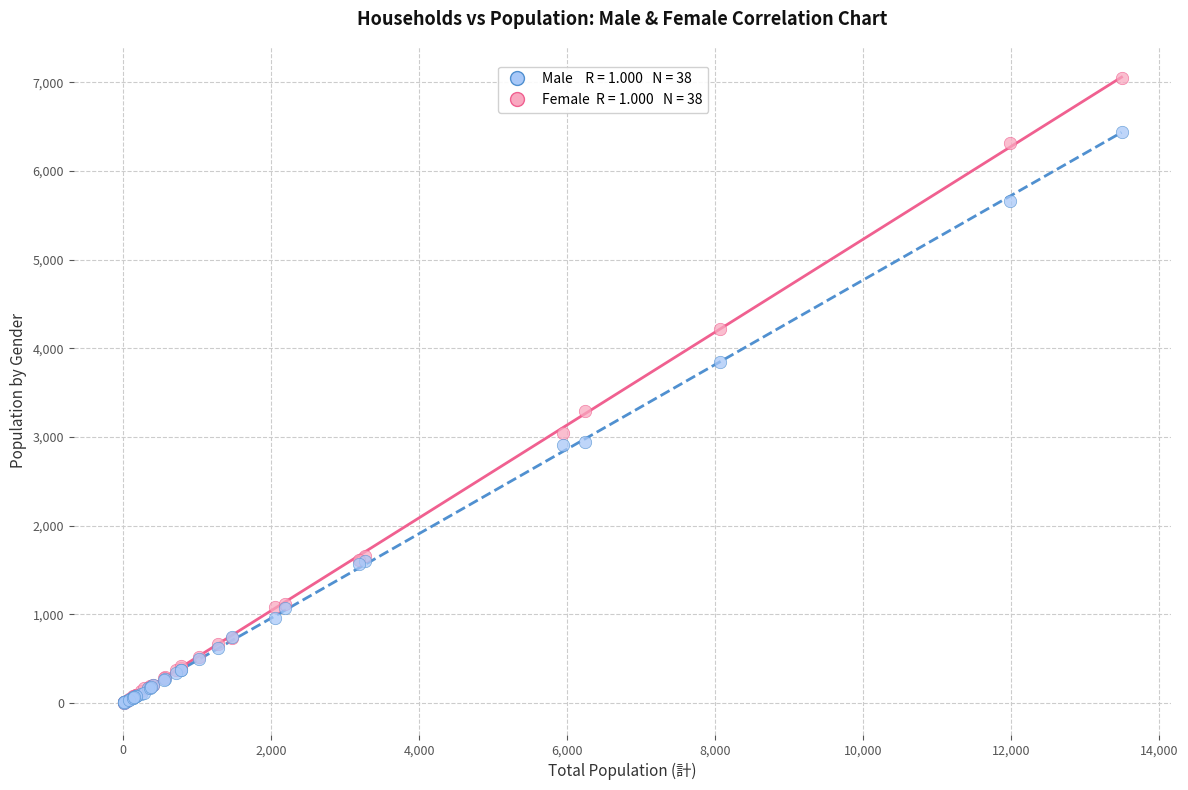

Across all series, what Y value is closest to 3527?

3300